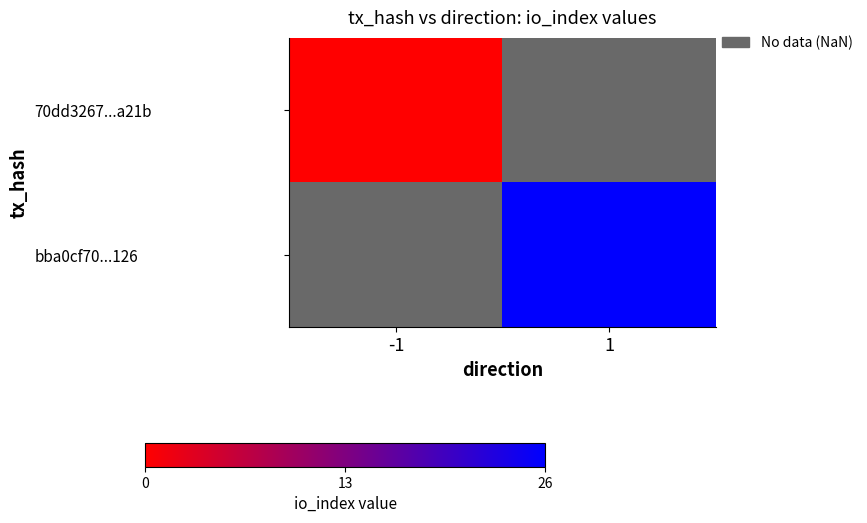

Rank the series at 1 from lowest to highest value.

70dd3267...a21b, bba0cf70...126